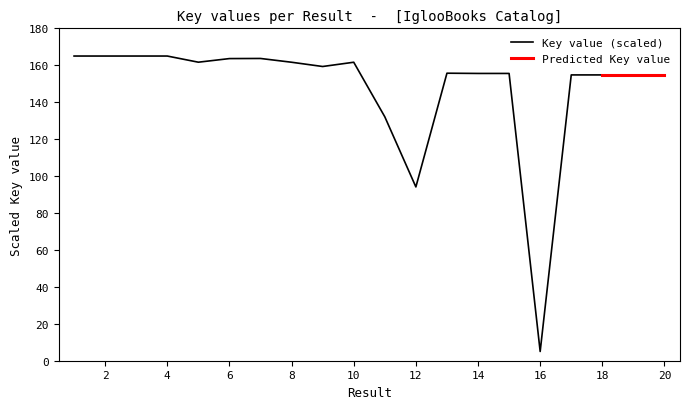

Read the value at 11.

132.1